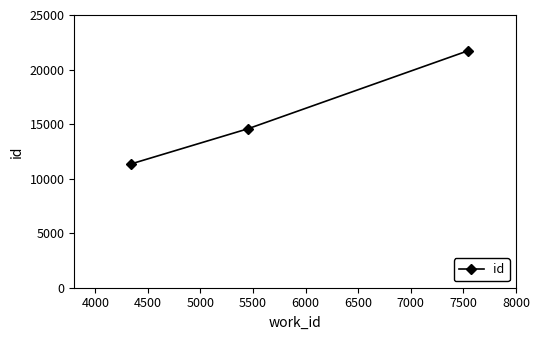

What is the minimum value shown in the chart?

11346